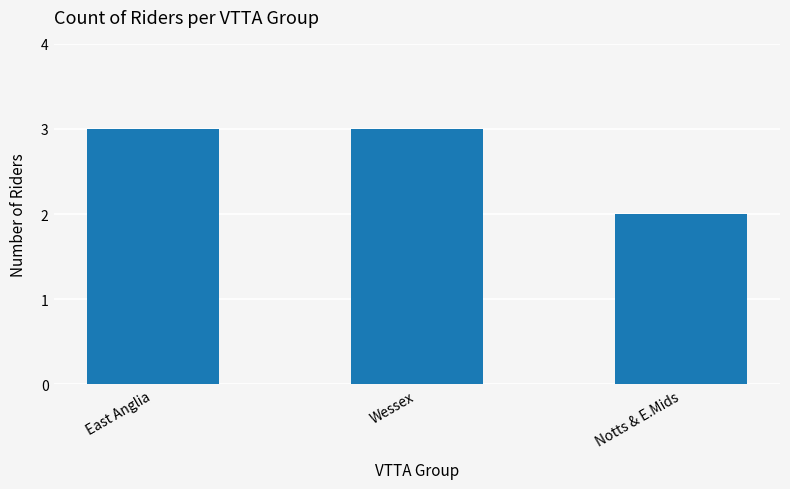

Reading left to right, extract all data points from this chart.

East Anglia=3	Wessex=3	Notts & E.Mids=2